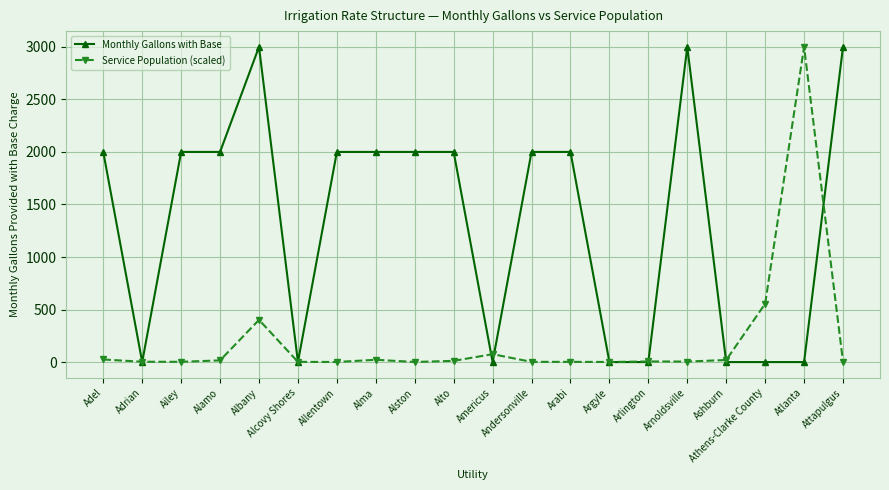

What is the difference between the highest and lowest values at Alcovy Shores?

2.0